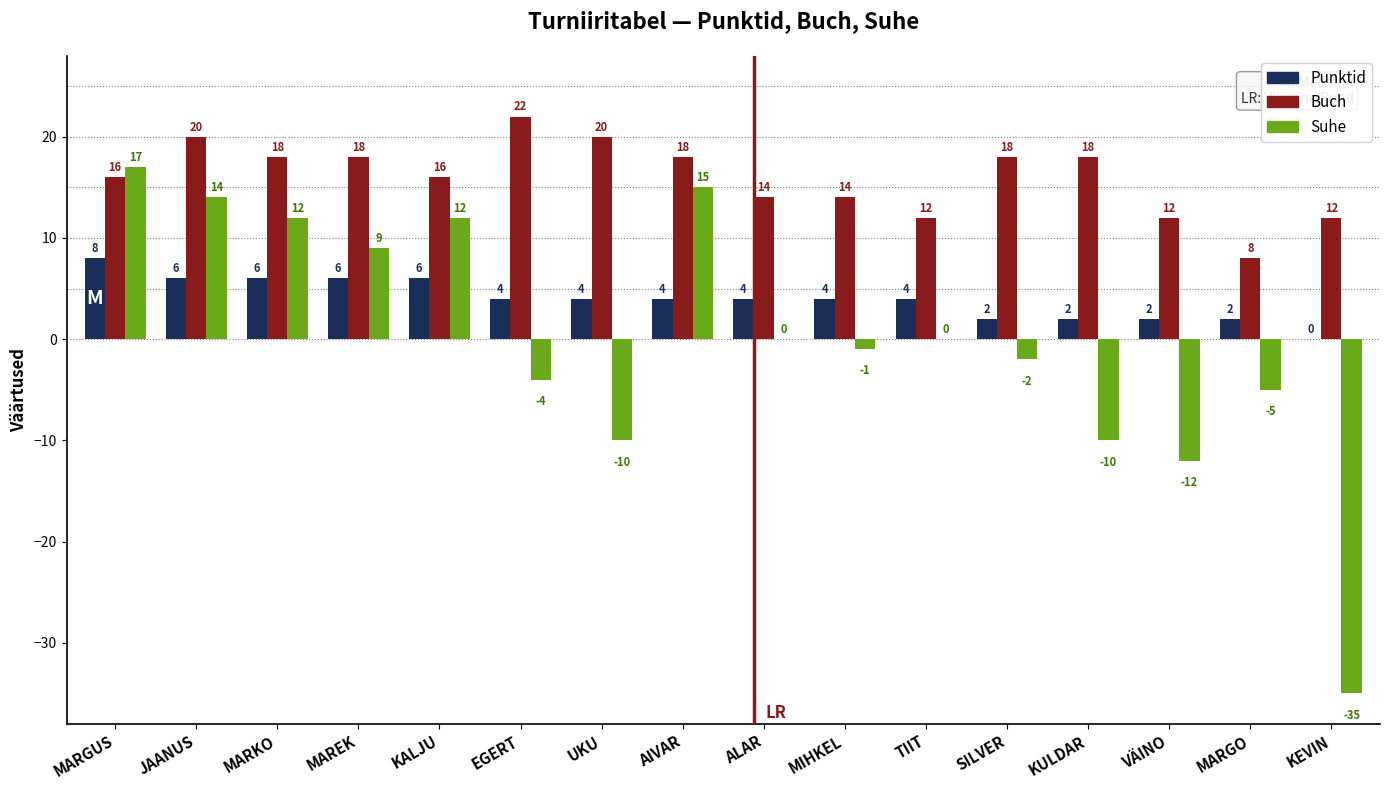

How many values in Punktid are above zero?

15